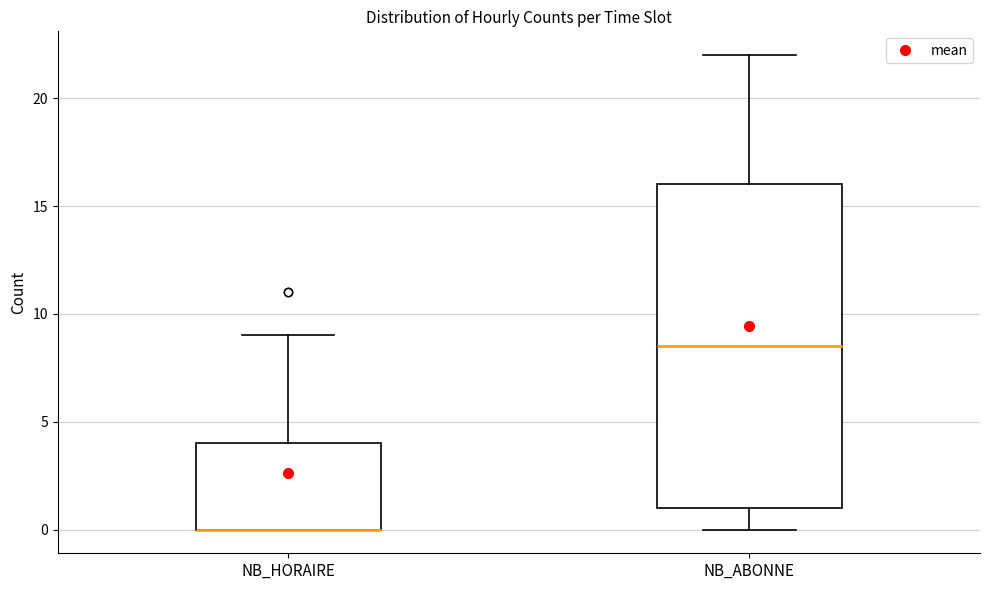

Where does the lower whisker of the box for NB_ABONNE end on the y-axis? The values are not printed on the chart, so give them approximately, as read against the axis.

0.0